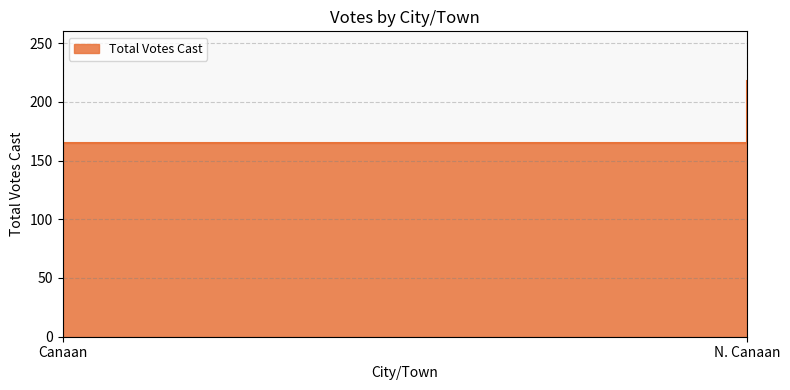

Rank the categories by value from lowest to highest.

Canaan, N. Canaan